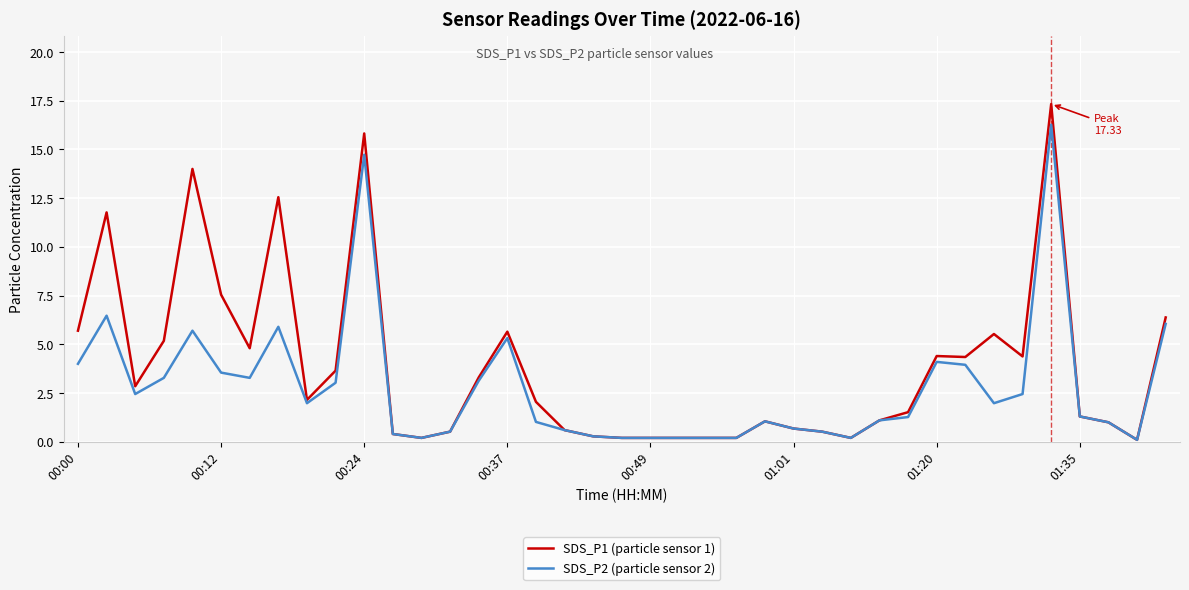

Which series has the largest range (max minus min)?

SDS_P1 (particle sensor 1)